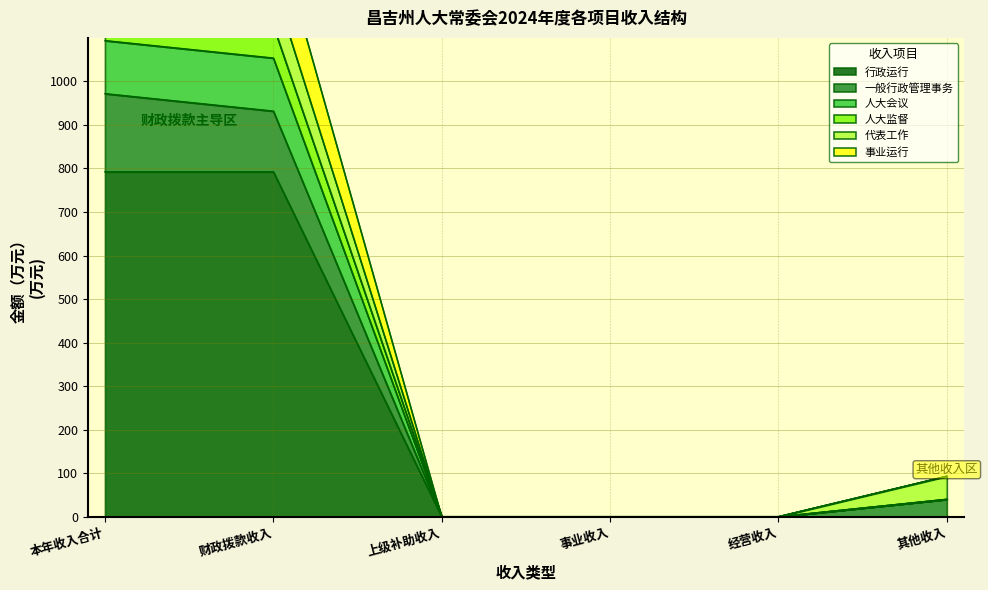

The value of 行政运行 at 上级补助收入 is -450.0. True or false?

False